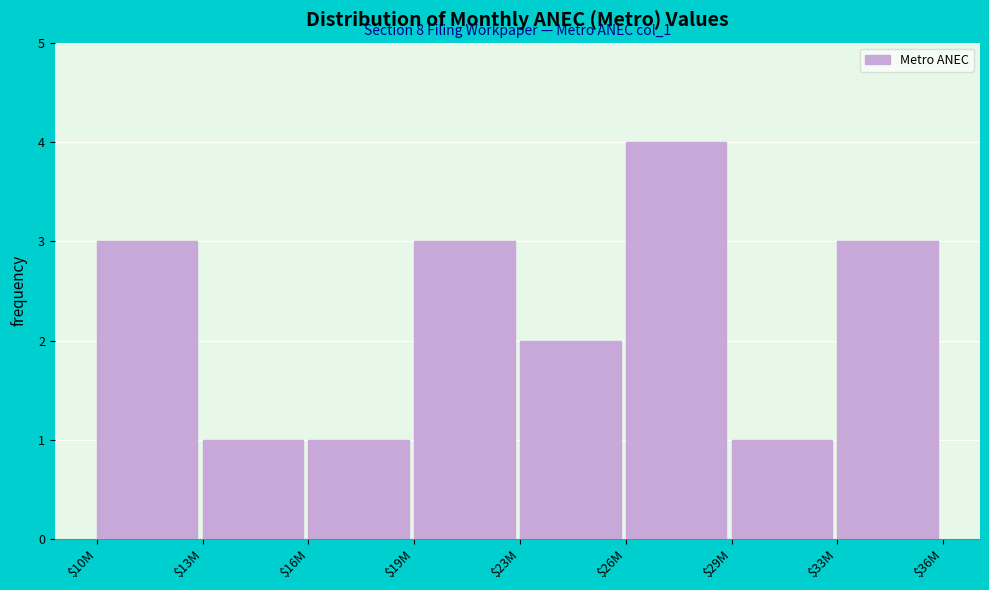

Reading left to right, list all the values displayed in this chart.

3	1	1	3	2	4	1	3